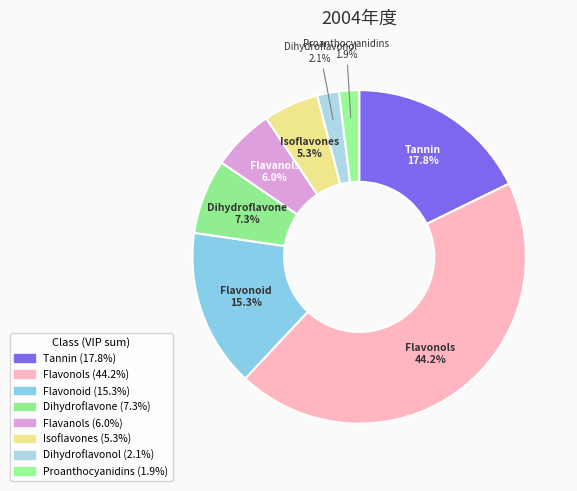

How many slices are in this pie chart?

8